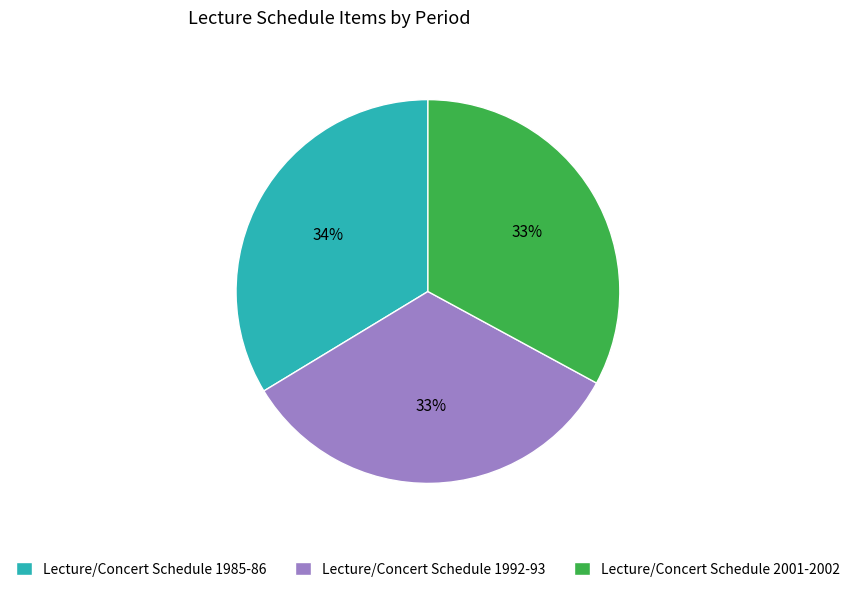

Combined, do Lecture/Concert Schedule 1985-86 and Lecture/Concert Schedule 2001-2002 account for over 50%?

Yes